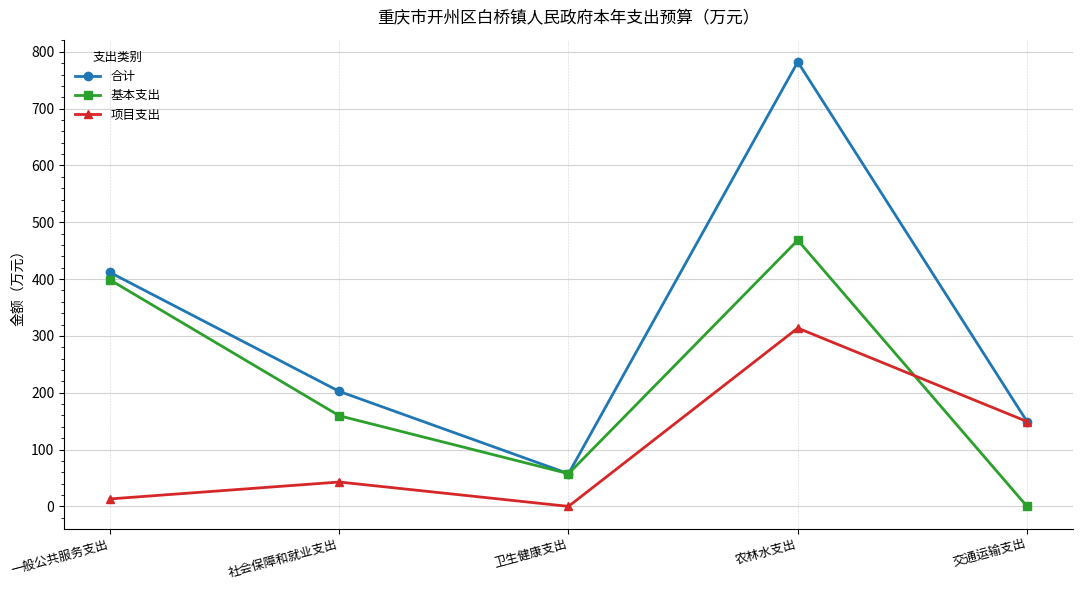

Is the value of 合计 at 农林水支出 greater than the value of 基本支出 at 卫生健康支出?

Yes